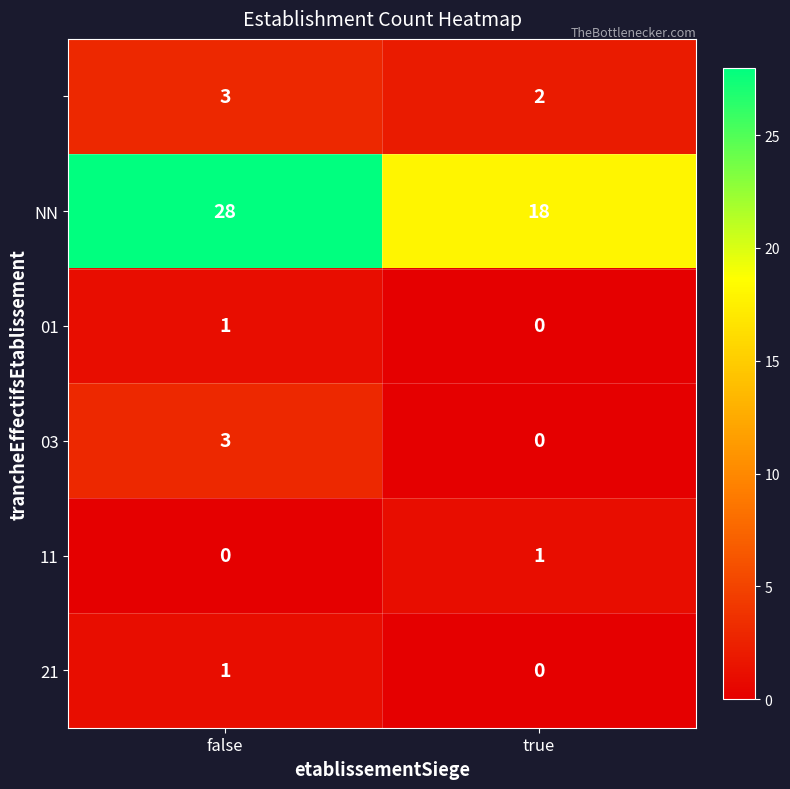

How many categories are shown in the chart?

2